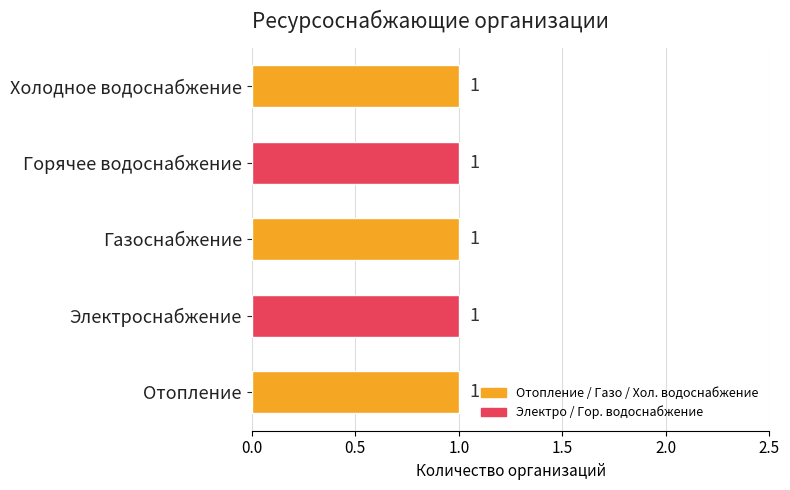

True or false: the data shows 1 at Газоснабжение.

True